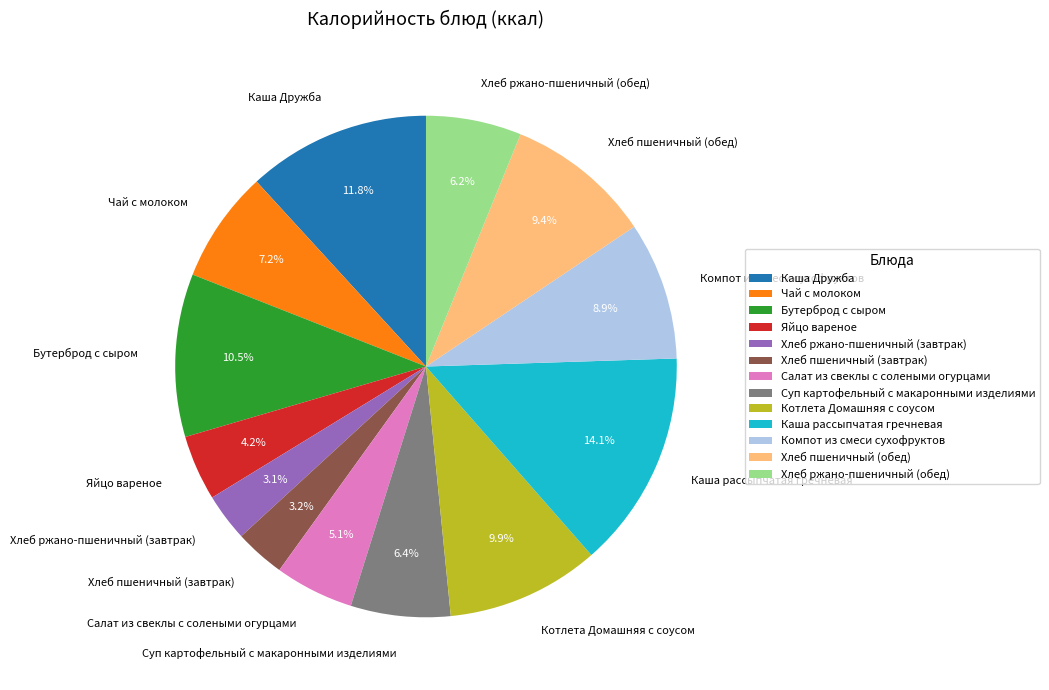

To the nearest percent, what portion does Каша Дружба represent?

12%